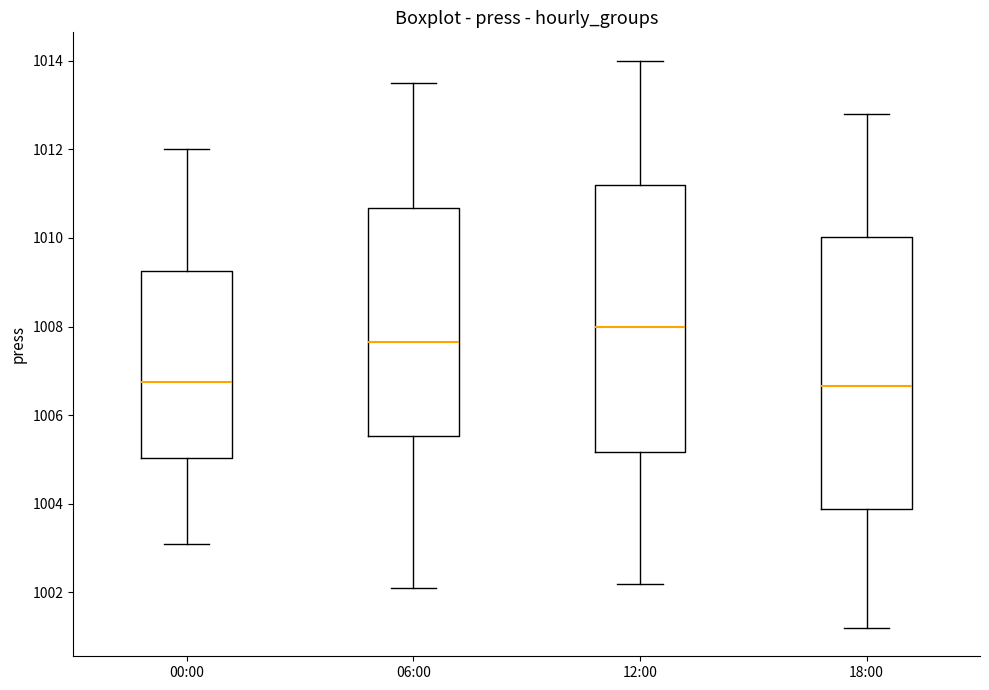

Where does the upper whisker of the box for 06:00 end on the y-axis? The values are not printed on the chart, so give them approximately, as read against the axis.

1013.6